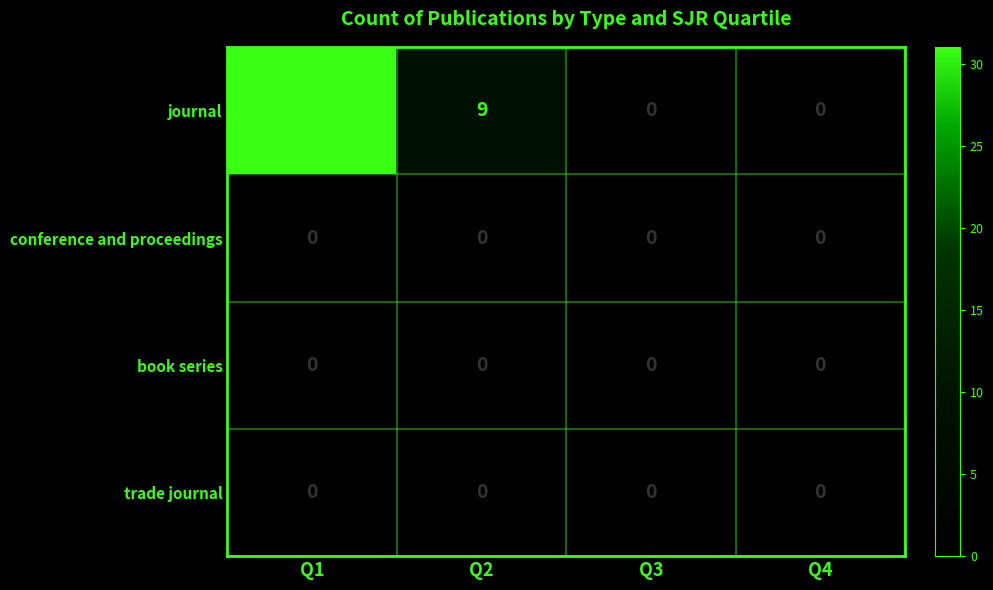

The trade journal series shows 0 at Q1. True or false?

True